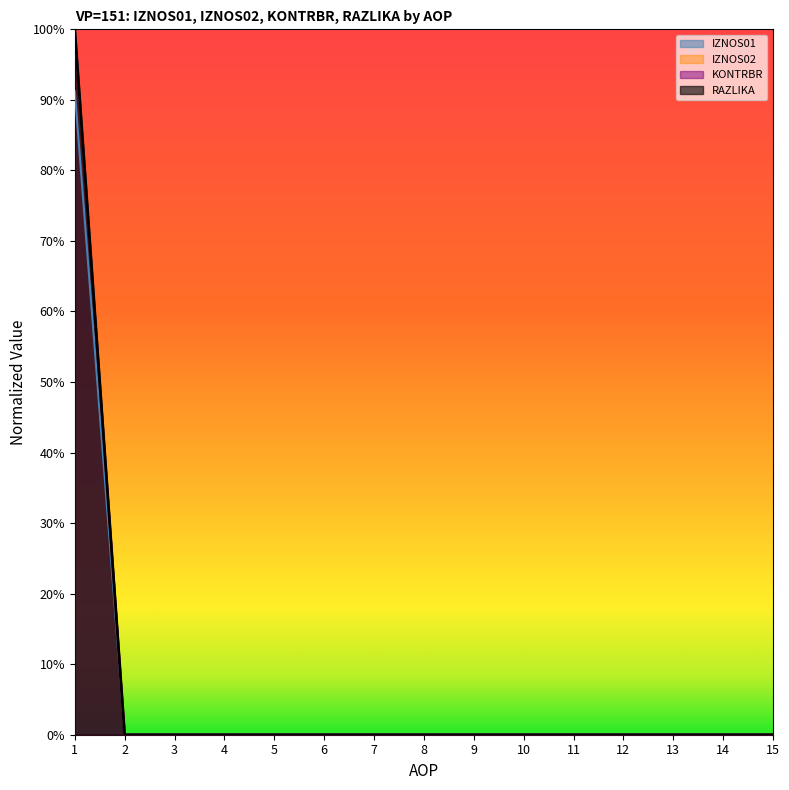

Reading left to right, list all the values displayed in this chart.

IZNOS01: 1.0	0.0	0.0	0.0	0.0	0.0	0.0	0.0	0.0	0.0	0.0	0.0	0.0	0.0	0.0
IZNOS02: 0.9	0.0	0.0	0.0	0.0	0.0	0.0	0.0	0.0	0.0	0.0	0.0	0.0	0.0	0.0
KONTRBR: 1.0	0.0	0.0	0.0	0.0	0.0	0.0	0.0	0.0	0.0	0.0	0.0	0.0	0.0	0.0
RAZLIKA: 1.0	0.0	0.0	0.0	0.0	0.0	0.0	0.0	0.0	0.0	0.0	0.0	0.0	0.0	0.0